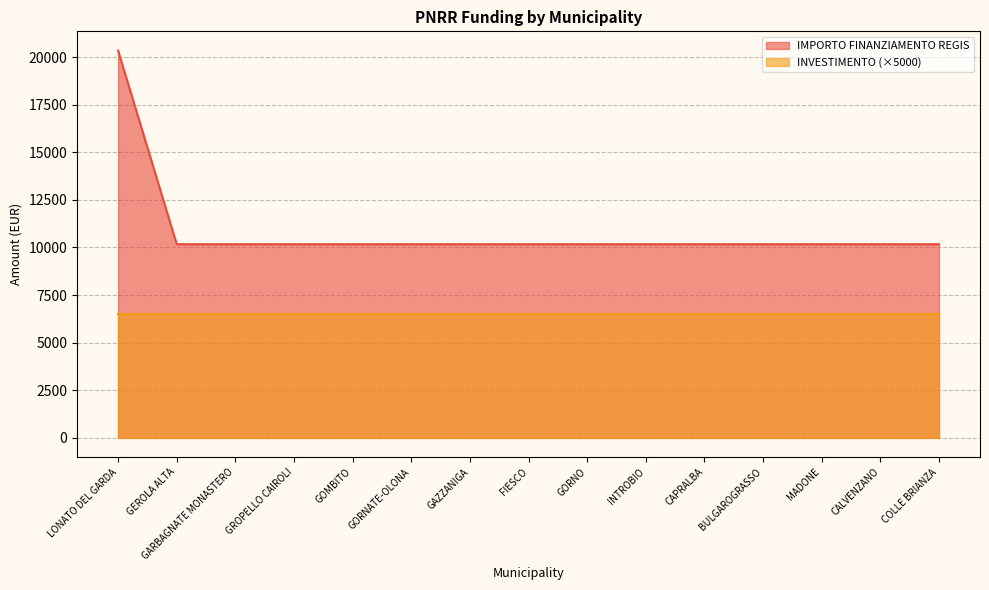

What is the sum of all values?

162752